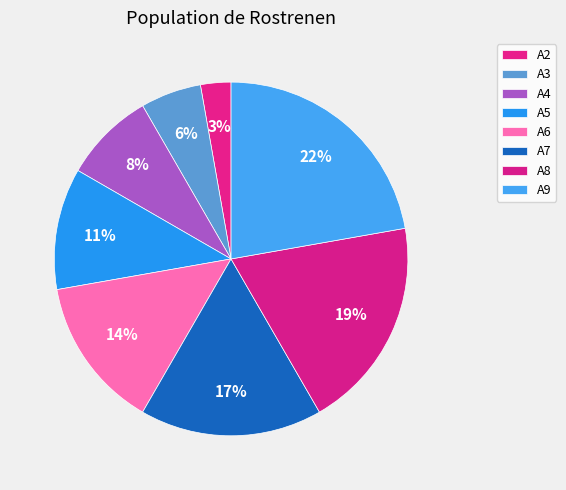

True or false: A9 accounts for 16% of the total.

False